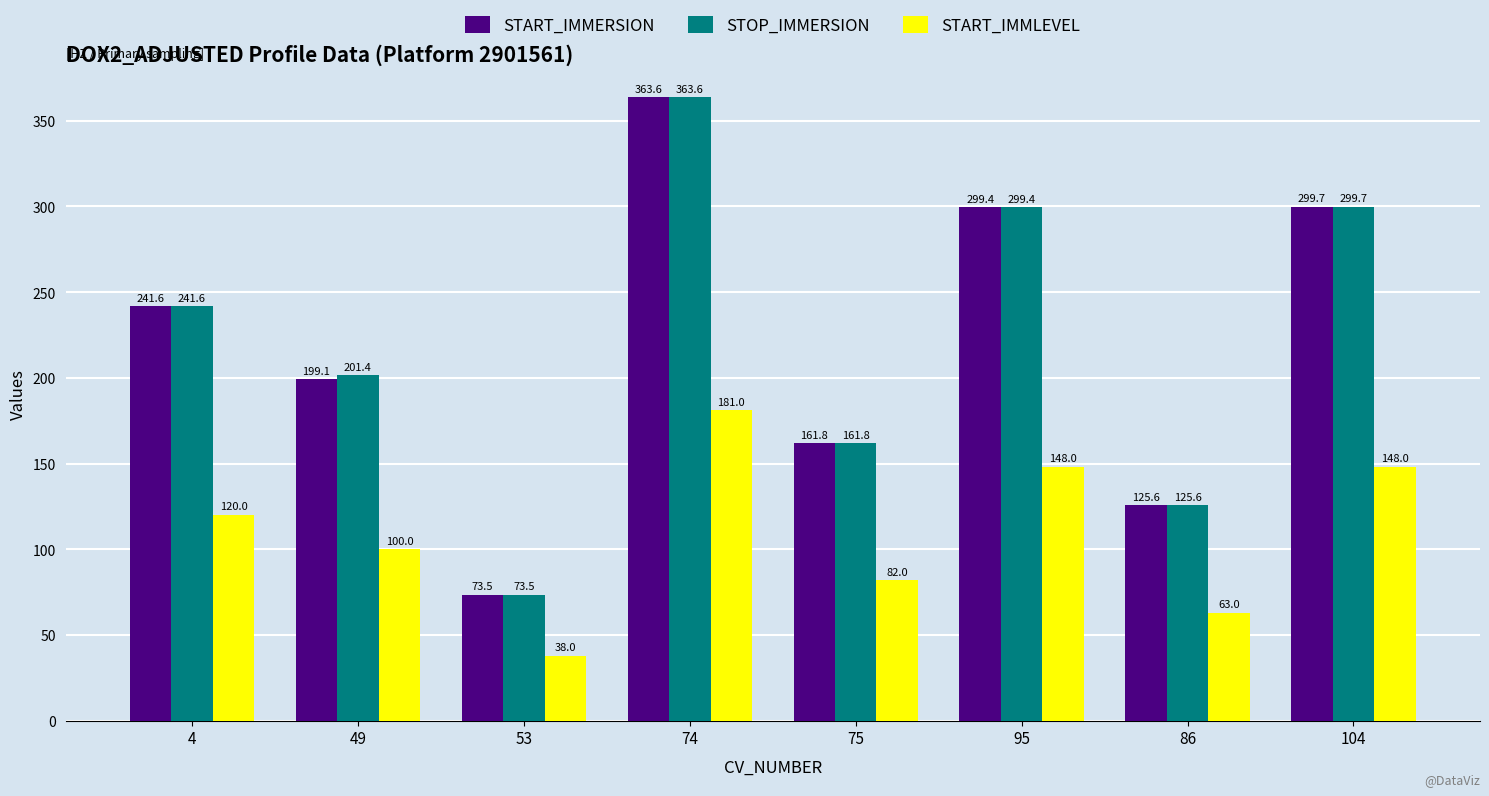

Which series changed the most between 49 and 86?

STOP_IMMERSION